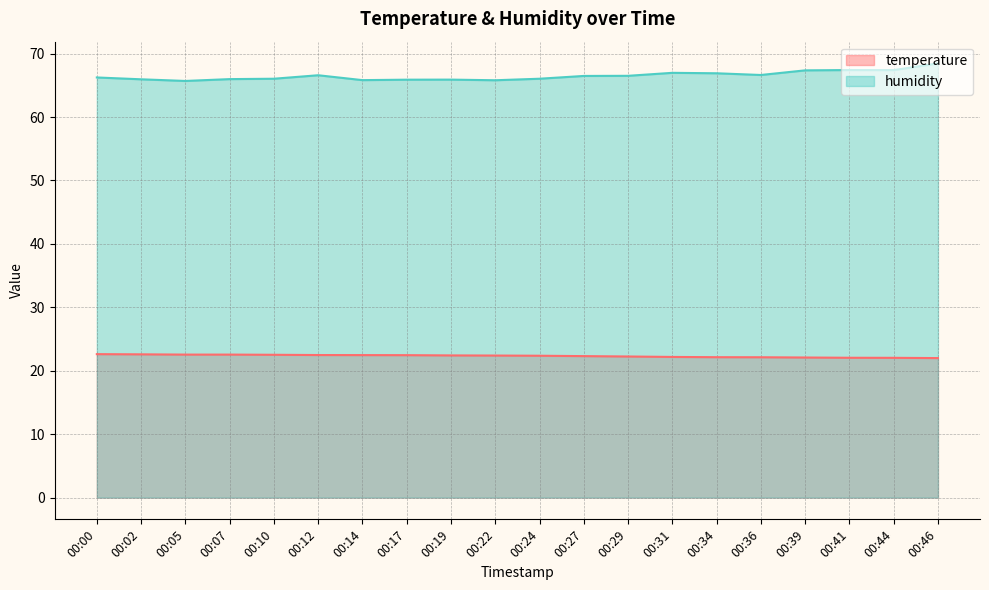

Reading left to right, what are all the values shown in this chart?

temperature: 22.6	22.6	22.6	22.6	22.5	22.5	22.5	22.5	22.4	22.4	22.4	22.3	22.2	22.2	22.1	22.1	22.1	22.1	22.0	22.0
humidity: 66.2	66.0	65.7	66.0	66.0	66.6	65.8	65.9	65.9	65.8	66.0	66.5	66.5	67.0	66.9	66.6	67.4	67.4	67.4	68.5